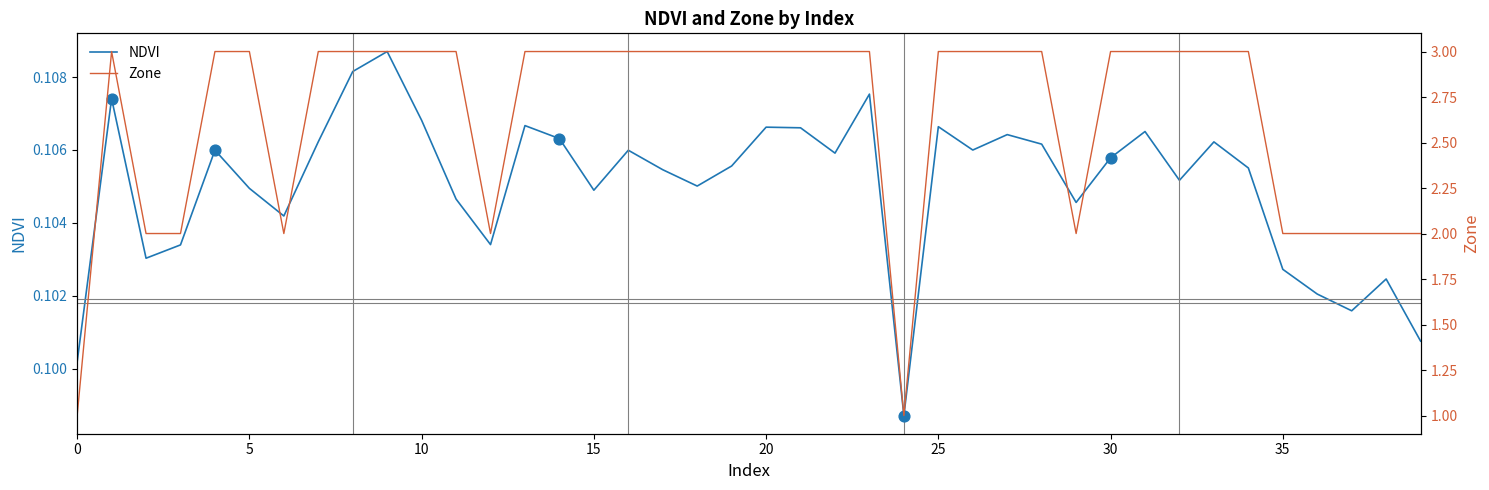

What are all the series names shown in the legend?

NDVI, Zone